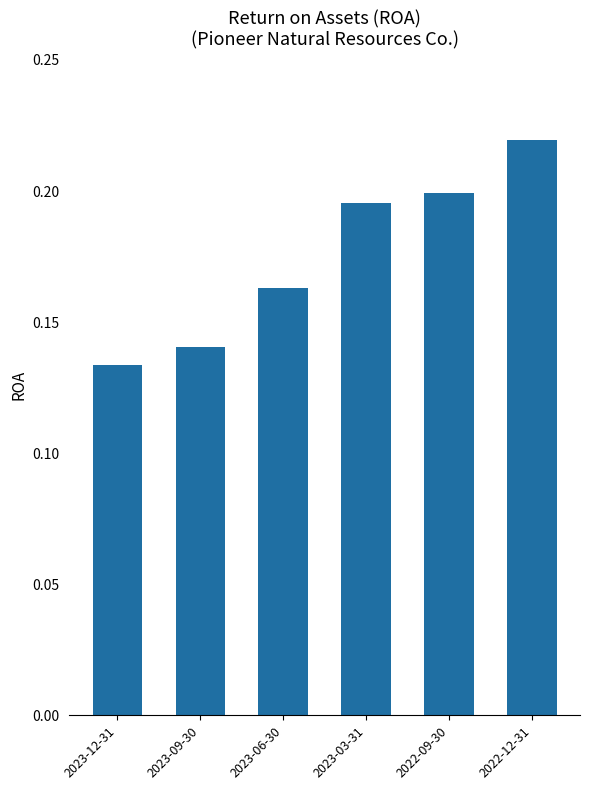

What is the sum of all values?

1.1